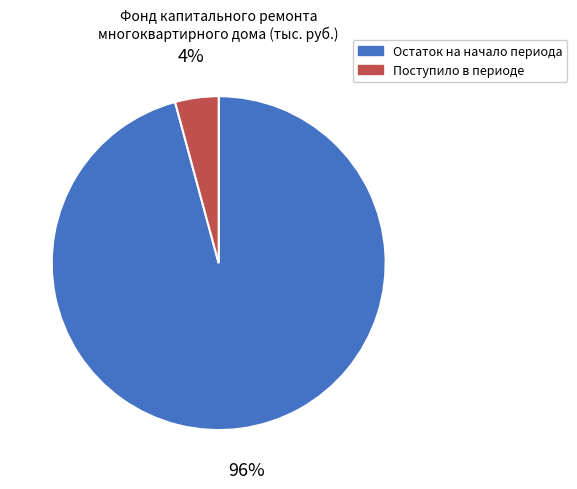

Count the number of slices in the pie.

2